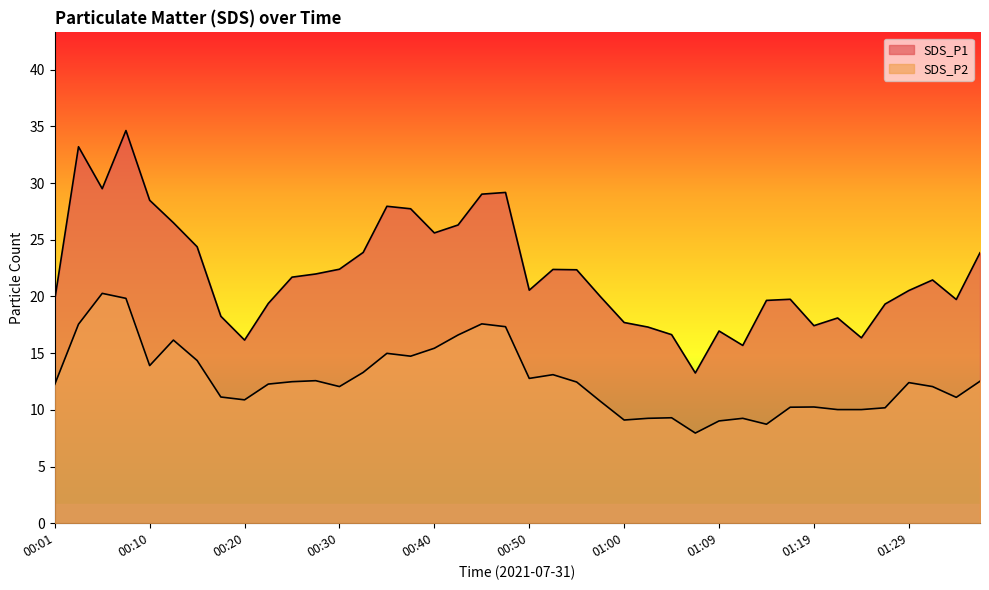

How many values in the SDS_P2 series are below 12?

16